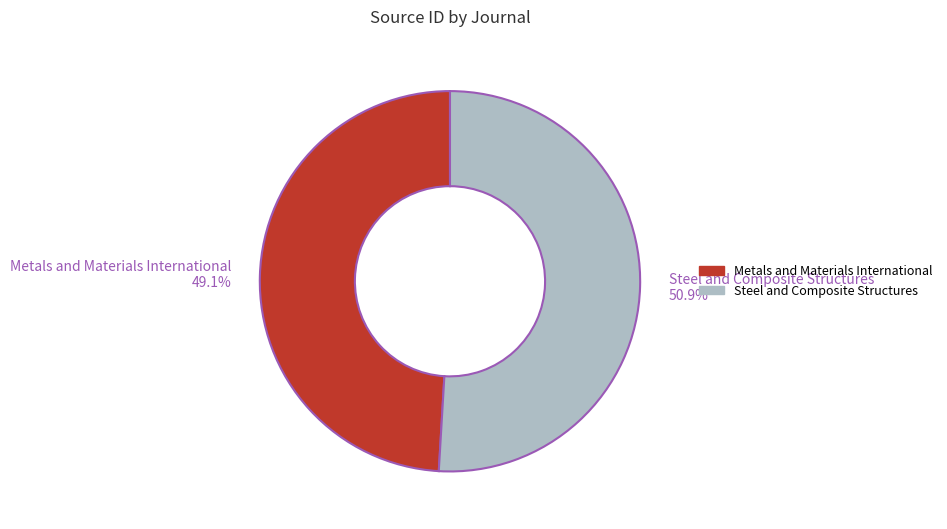

Combined, what portion of the pie is Steel and Composite Structures and Metals and Materials International?

100.0%